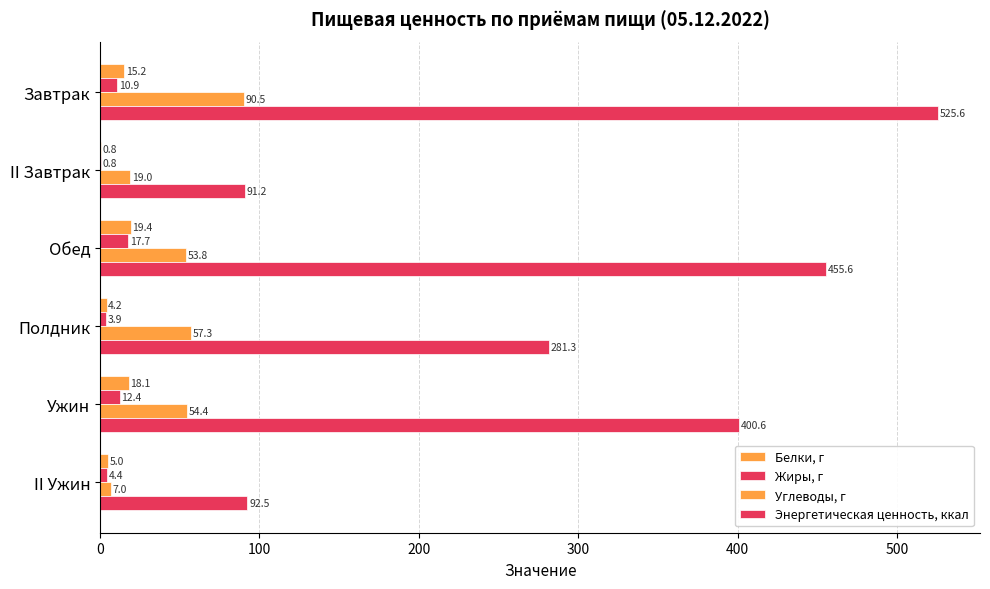

How many series are shown in this chart?

4